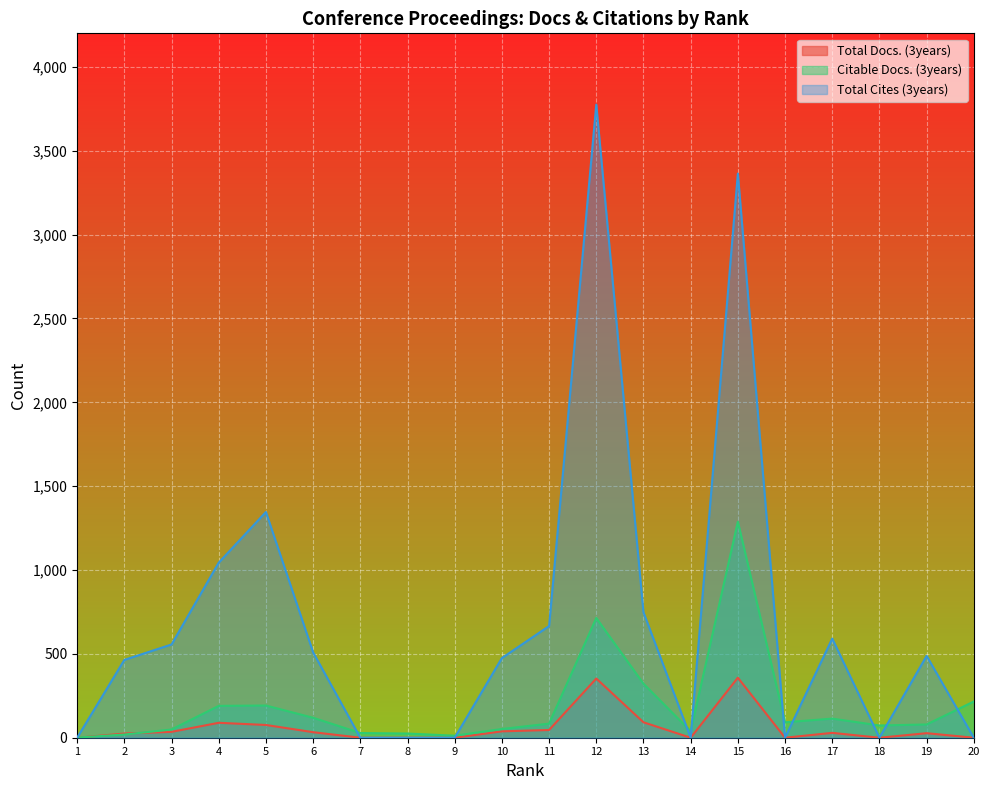

How many times do Citable Docs. (3years) and Total Cites (3years) cross each other?

10